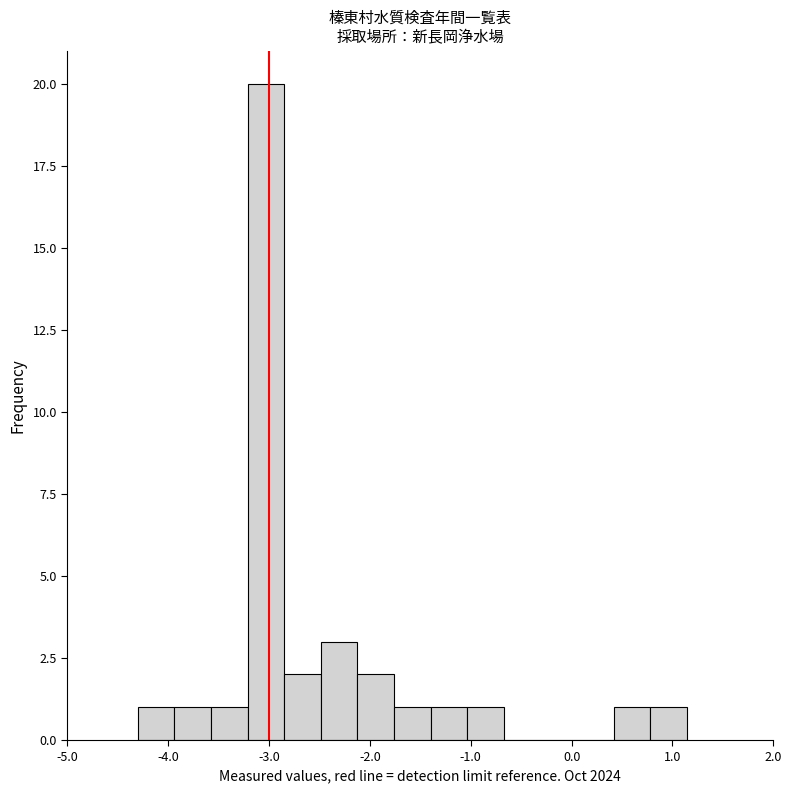

Around what value on the x-axis is the tallest bar? Give the approximate position of its centre, as read against the axis.

-3.0